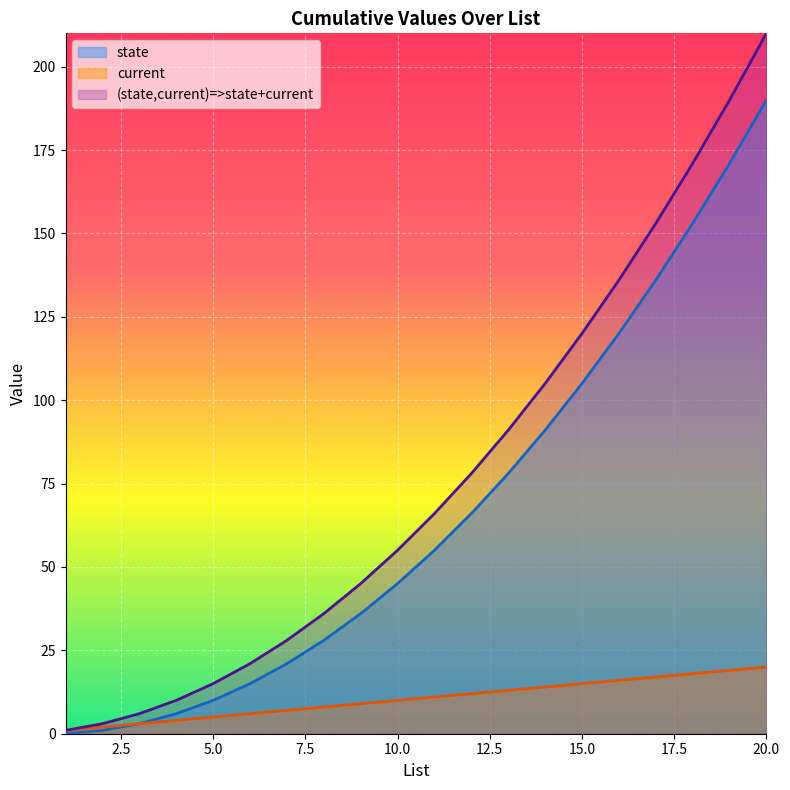

Which series has the largest total across all categories?

(state,current)=>state+current